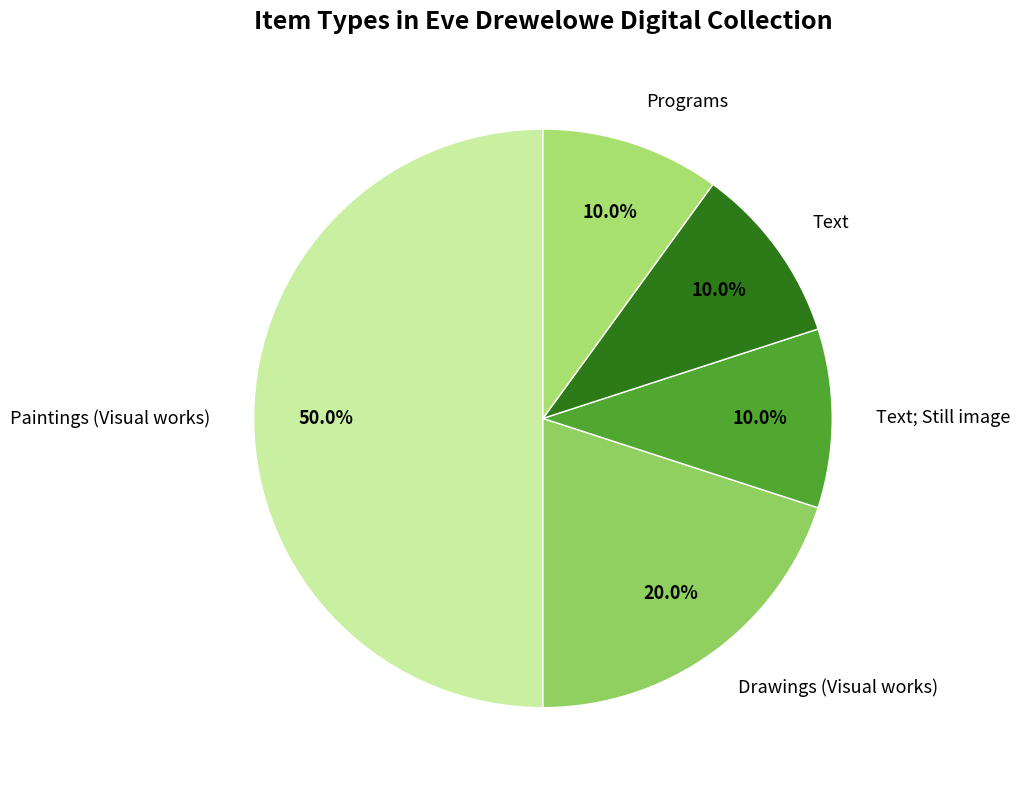

To the nearest percent, what is the average slice percentage?

20%